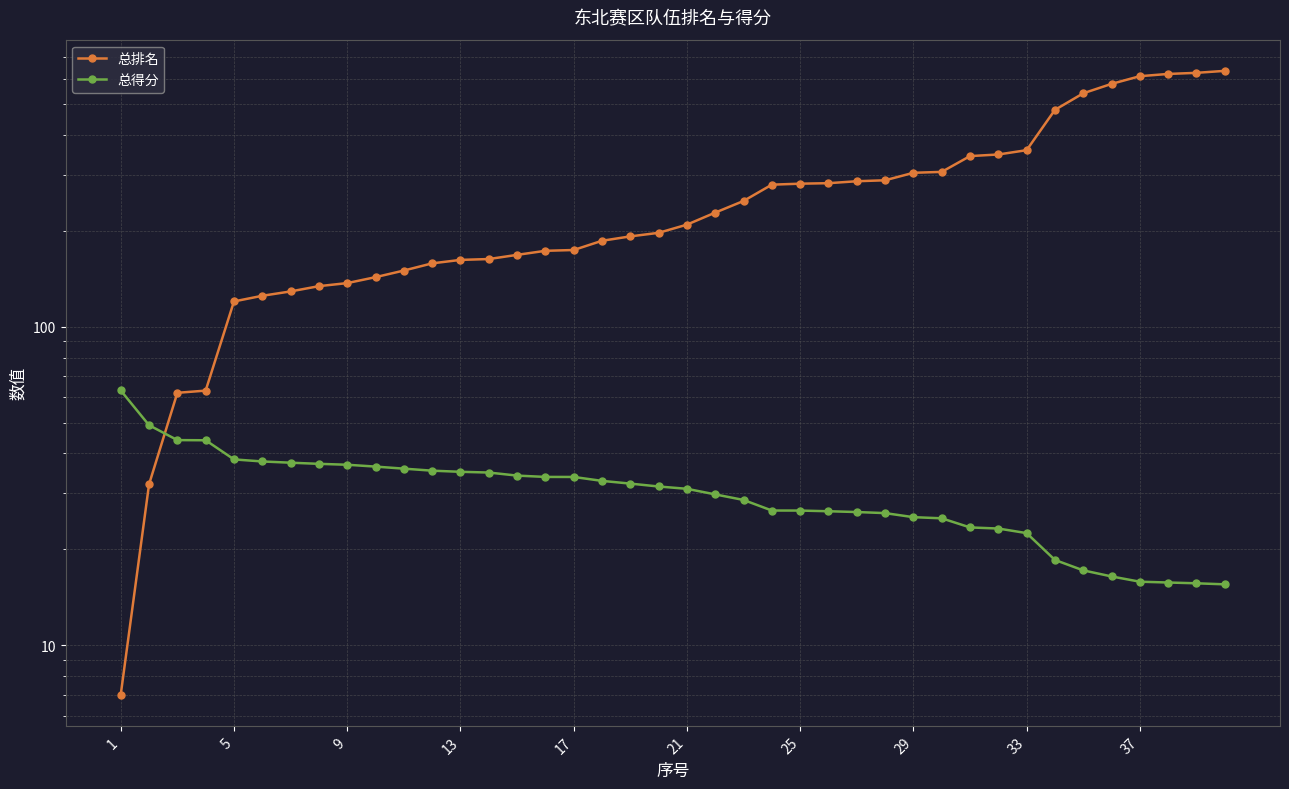

Reading right to left, extract all data points from this chart.

总排名: 635.0	626.0	621.0	611.0	578.0	540.0	479.0	358.0	347.0	343.0	306.0	304.0	288.0	286.0	282.0	281.0	279.0	248.0	228.0	209.0	197.0	192.0	186.0	174.0	173.0	168.0	163.0	162.0	158.0	150.0	143.0	137.0	134.0	129.0	125.0	120.0	63.0	62.0	32.0	7.0
总得分: 15.5	15.7	15.7	15.8	16.4	17.2	18.5	22.5	23.3	23.4	25.0	25.2	26.0	26.2	26.3	26.5	26.5	28.6	29.8	31.0	31.5	32.2	32.8	33.8	33.8	34.1	34.9	35.0	35.3	35.8	36.4	36.9	37.1	37.4	37.8	38.3	44.0	44.1	49.1	63.1